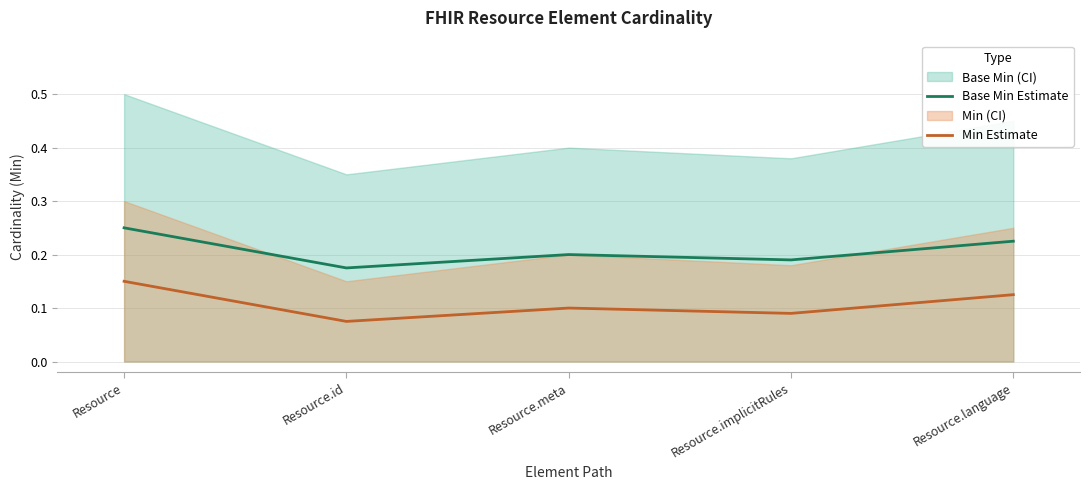

Does the chart have visible grid lines?

Yes